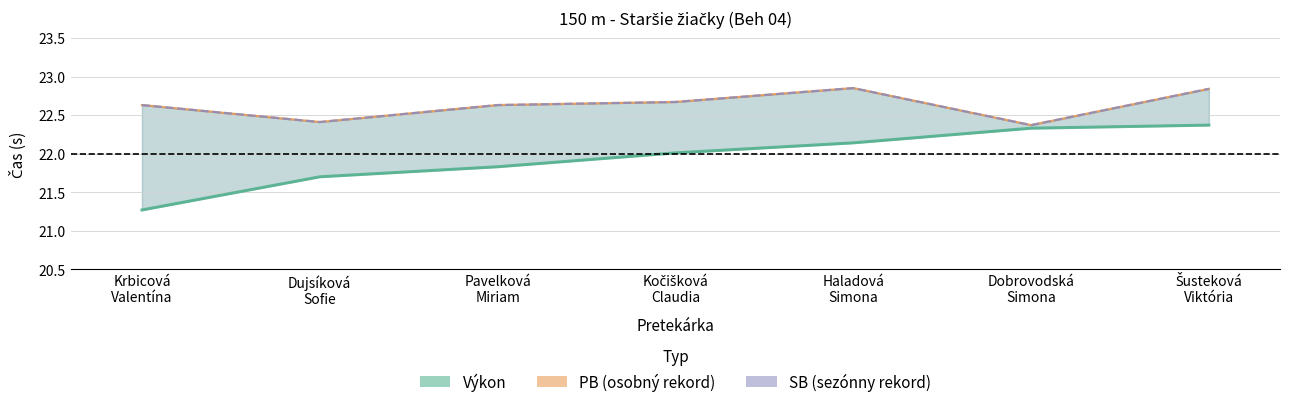

How many interior local valleys does the SB series have?

2